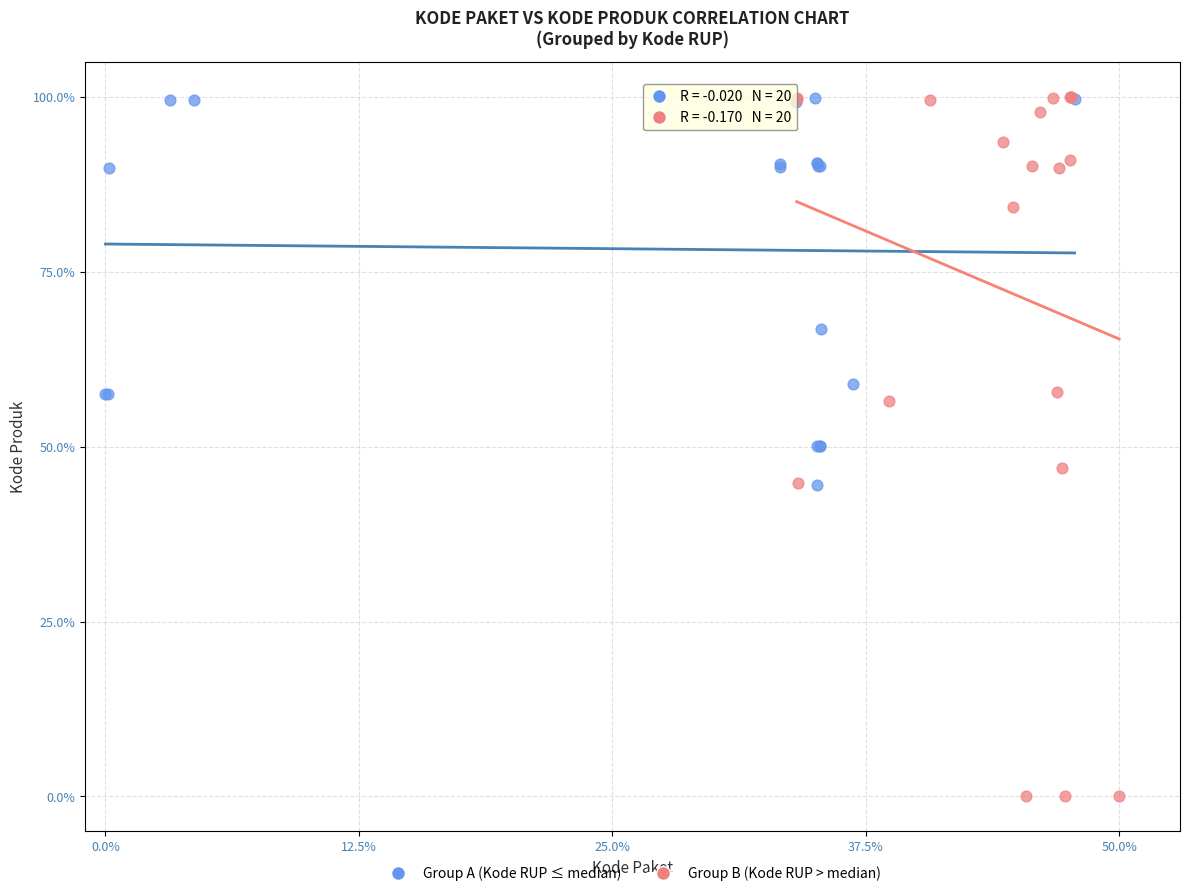

Which series reaches the minimum Y coordinate?

Group B (Kode RUP > median)